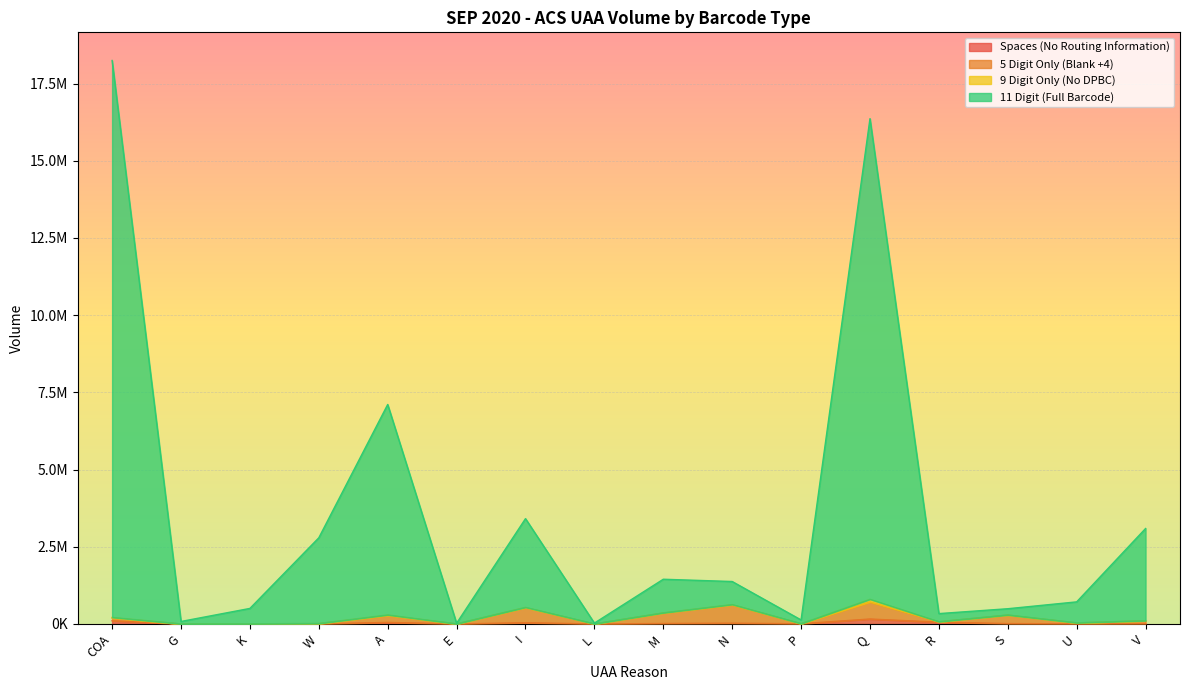

Reading right to left, list all the values displayed in this chart.

Spaces (No Routing Information): 10124	5831	11731	57425	159360	6710	24559	14698	309	39360	105	49079	2682	1903	377	102491
5 Digit Only (Blank +4): 101959	33646	287110	71523	711618	8229	616872	354242	2221	527122	2002	272459	12336	4684	648	192257
11 Digit (Full Barcode): 3090328	714919	492782	334952	16364190	129483	1374286	1447590	27495	3410489	22853	7107003	2789970	502710	80271	18247132